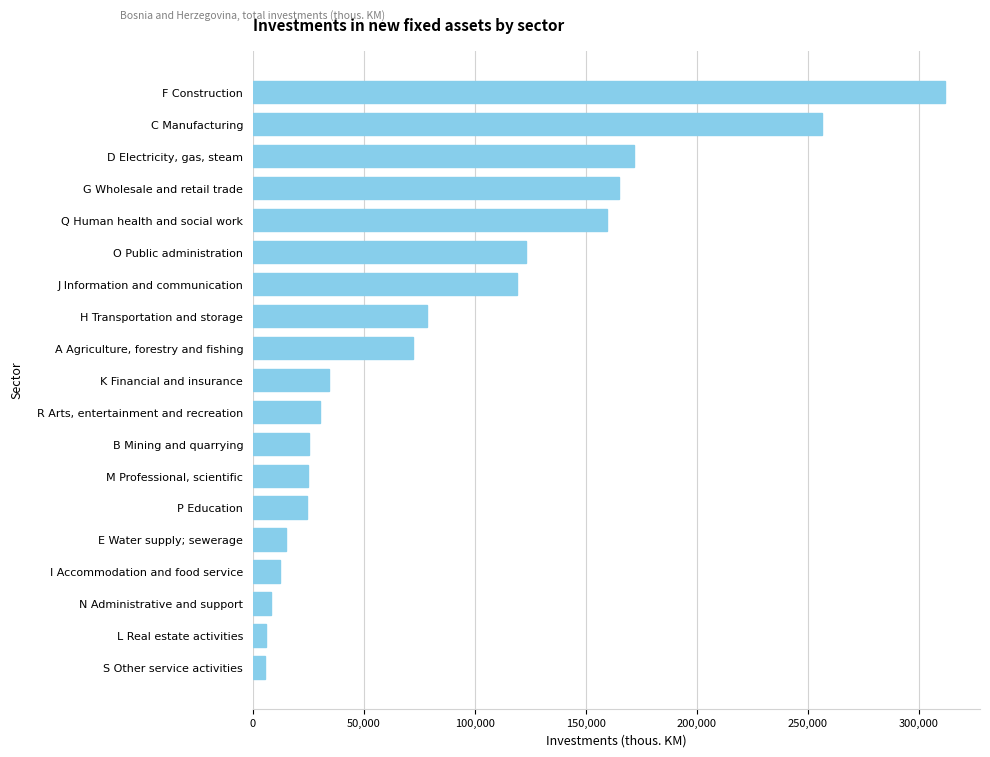

Rank the categories by value from highest to lowest.

F Construction, C Manufacturing, D Electricity, gas, steam, G Wholesale and retail trade, Q Human health and social work, O Public administration, J Information and communication, H Transportation and storage, A Agriculture, forestry and fishing, K Financial and insurance, R Arts, entertainment and recreation, B Mining and quarrying, M Professional, scientific, P Education, E Water supply; sewerage, I Accommodation and food service, N Administrative and support, L Real estate activities, S Other service activities